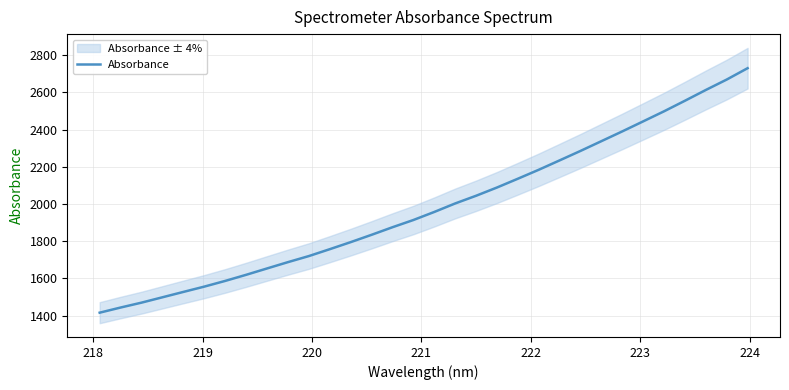

What is the average value?

1984.8